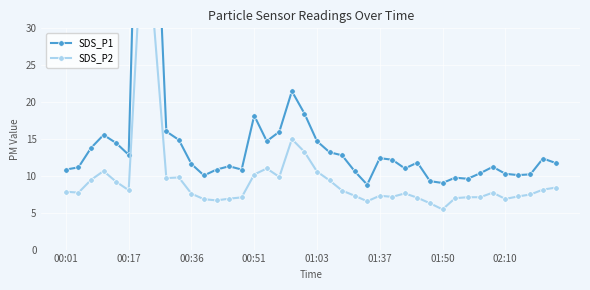

Rank the series by their average value, from highest to lowest.

SDS_P1, SDS_P2